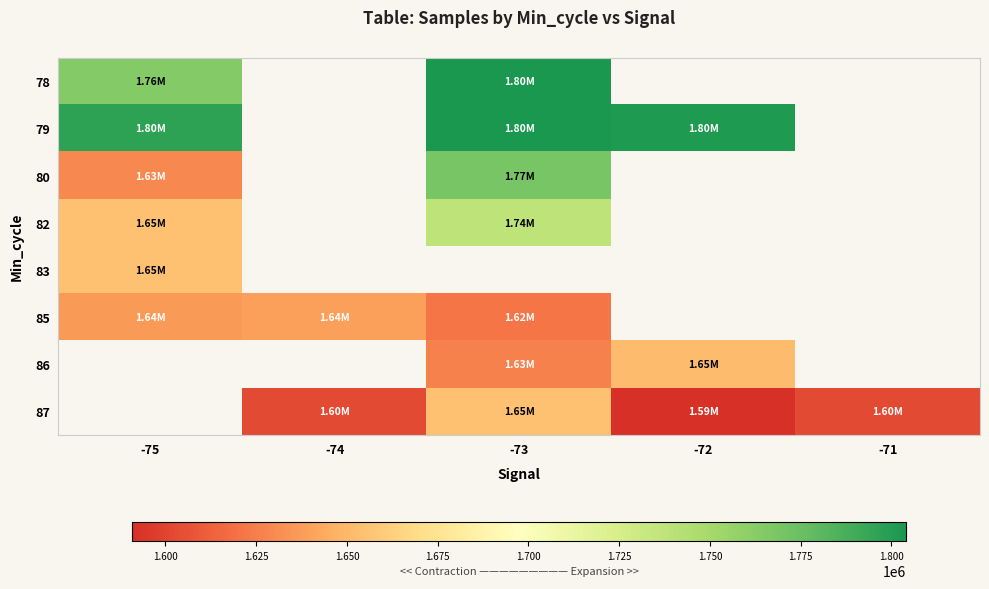

Is the value of 85 at -75 greater than the value of 82 at -73?

No